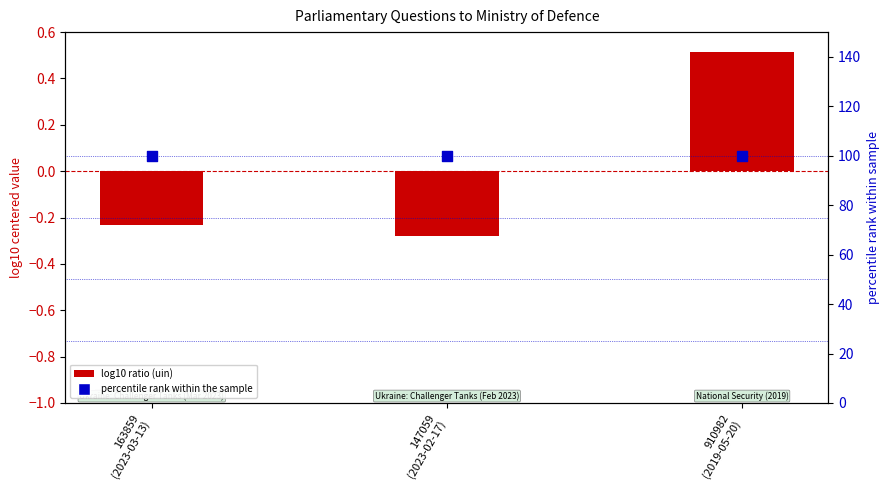

Which series contains the highest Y value?

dept id percentile rank